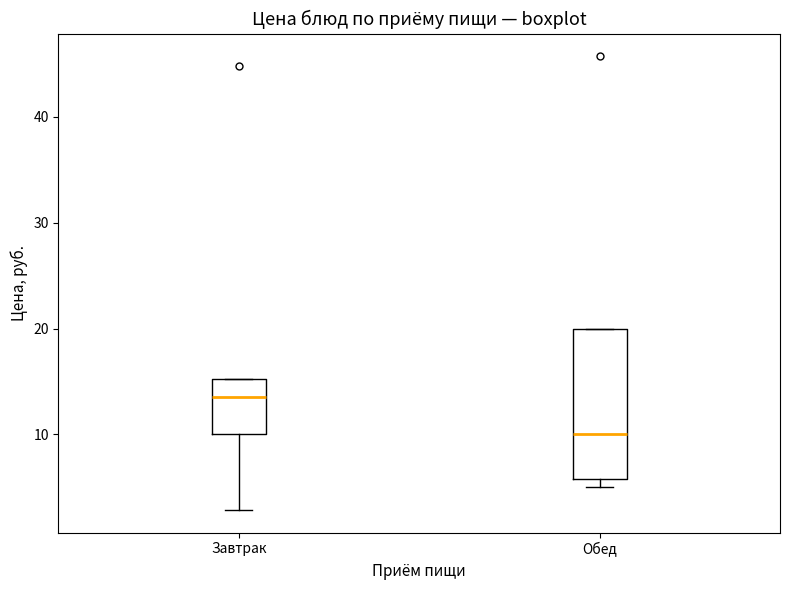

Which box is the tallest, from its lower edge to its upper edge?

Обед